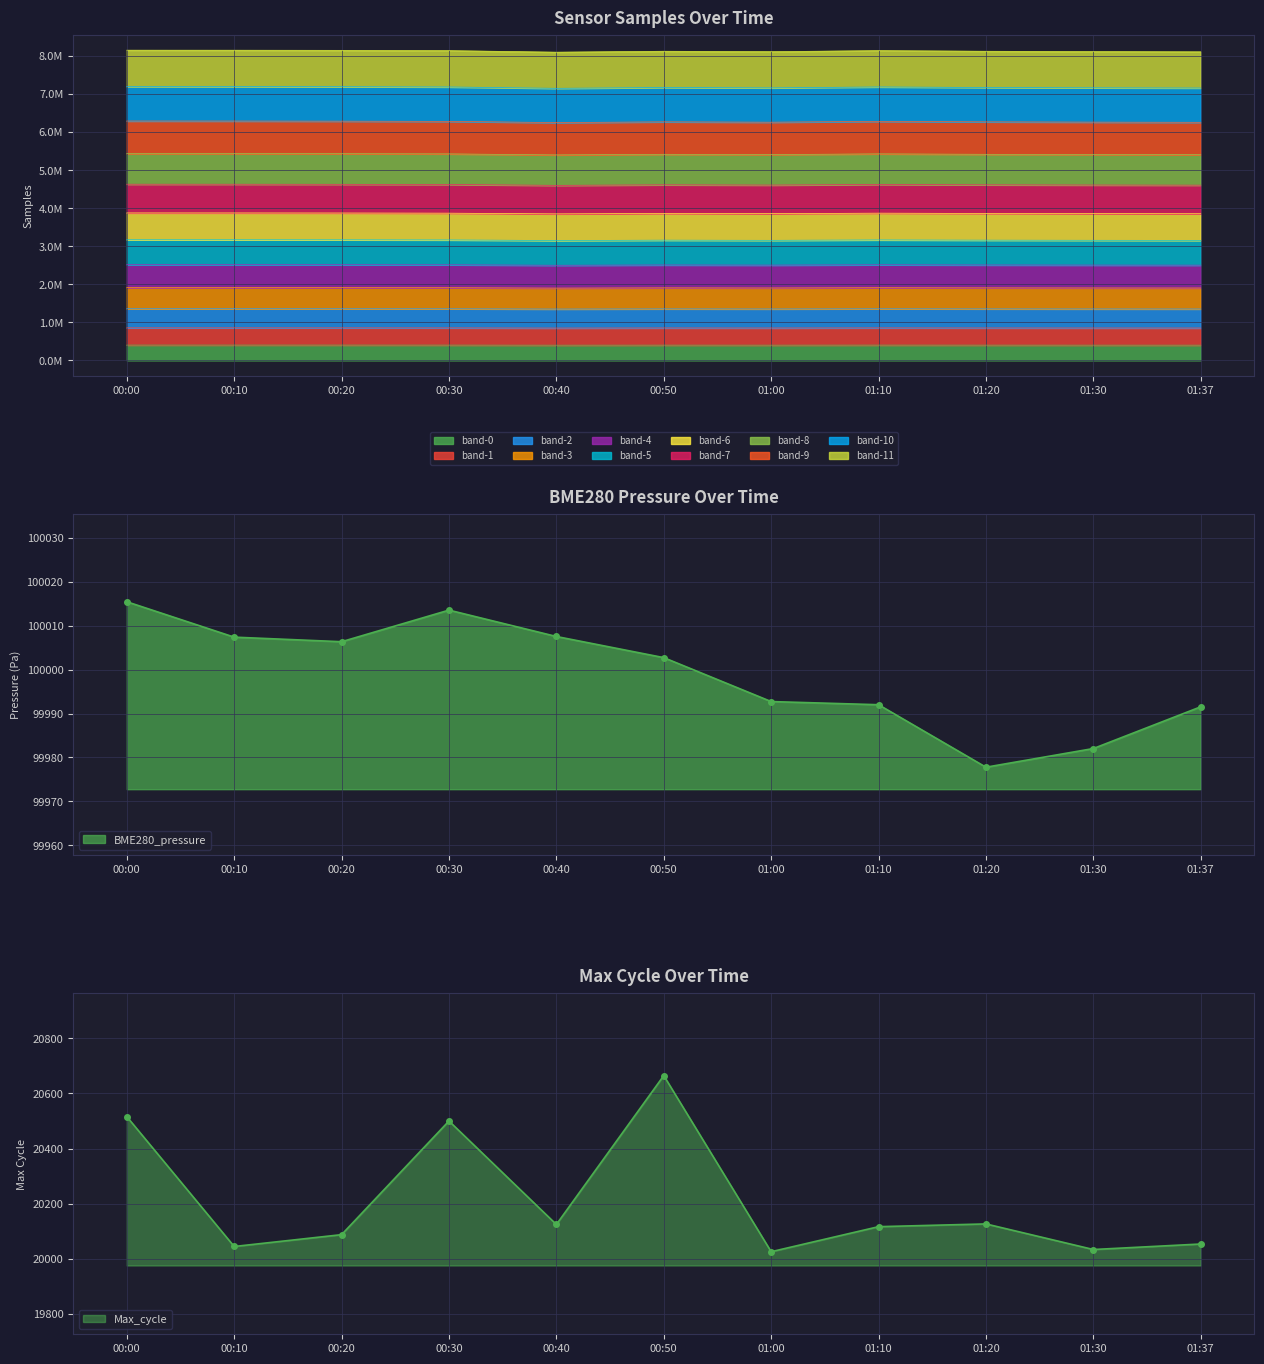

What is the difference between the maximum and minimum values in the Max_cycle series?

640.0